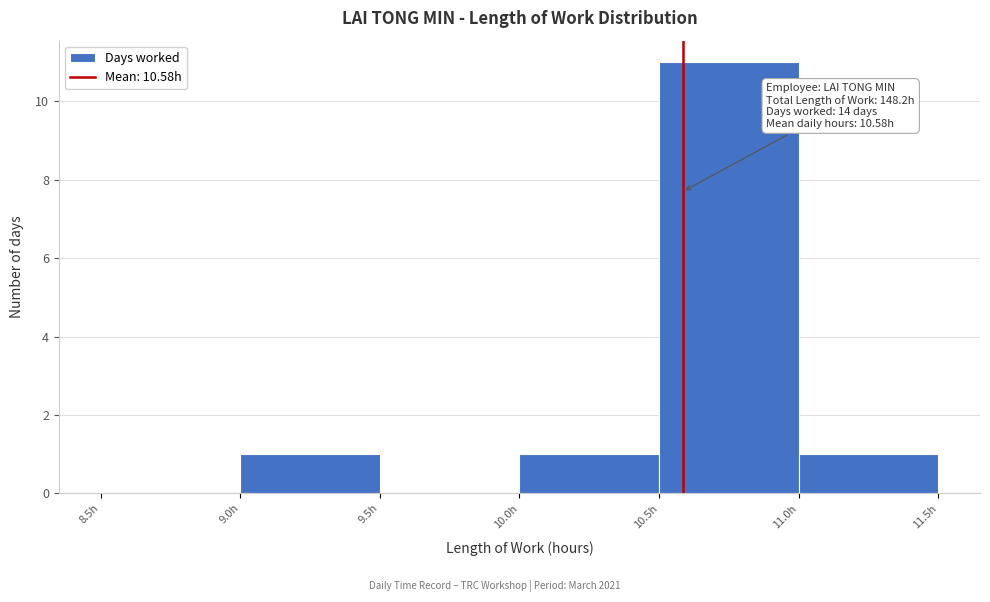

Over which range of the x-axis is the bar tallest?

10.5 to 11.0